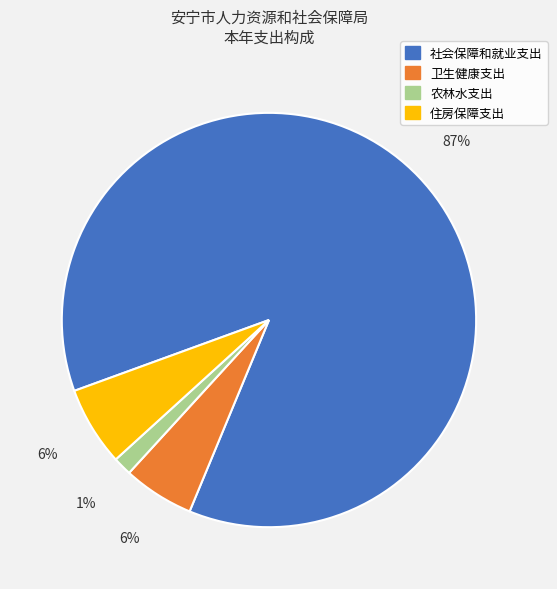

The 社会保障和就业支出 slice represents 87% of the pie. True or false?

True